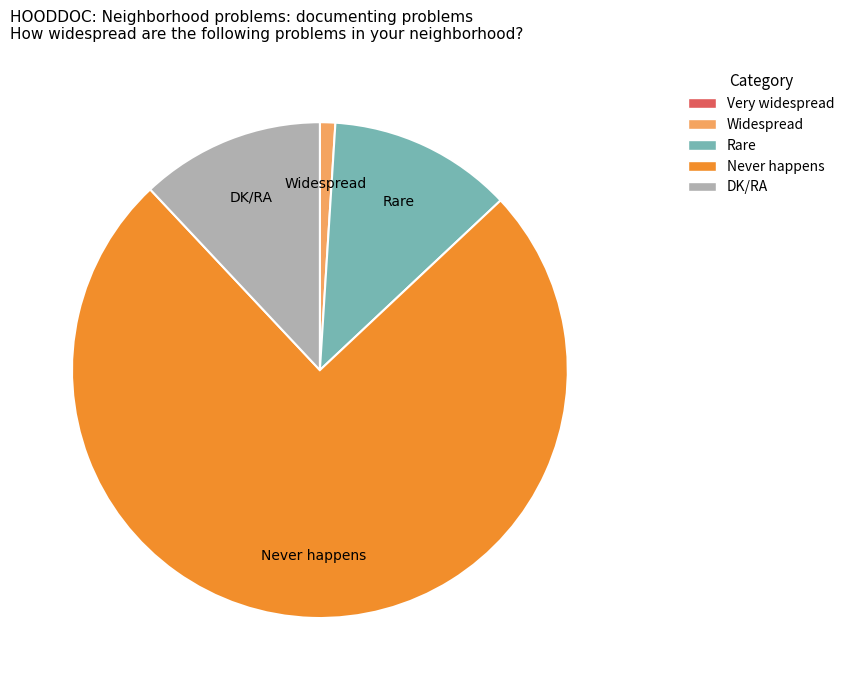

Does Never happens represent more than half of the total?

Yes